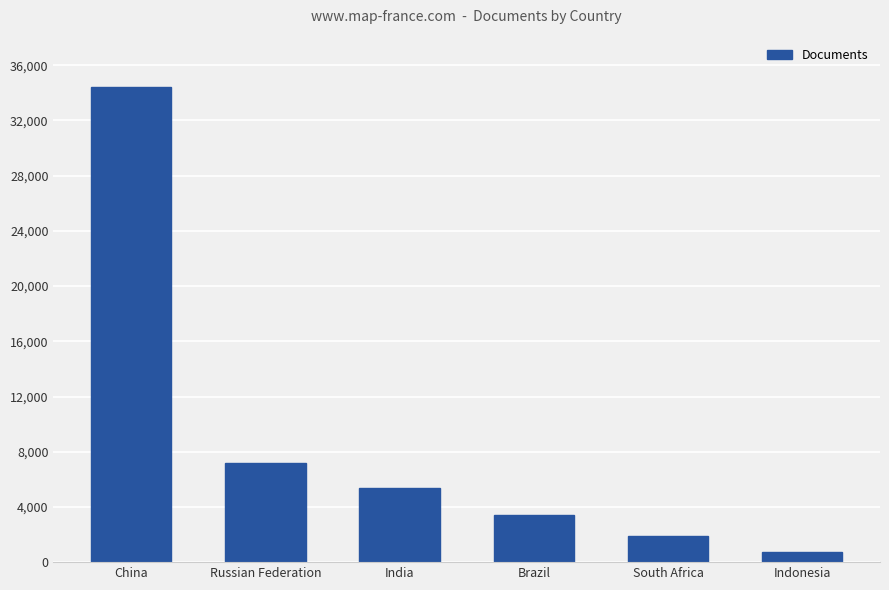

What is the difference between the values at China and Russian Federation?

27233